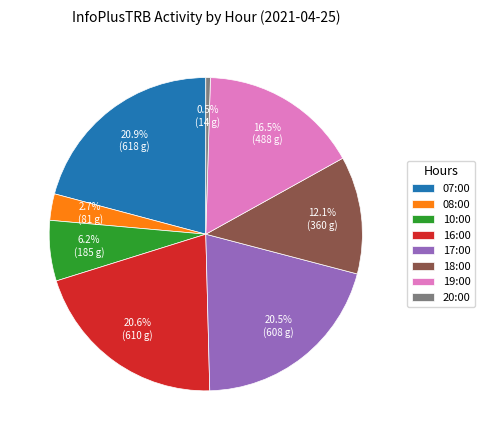

How many segments does this pie chart have?

8